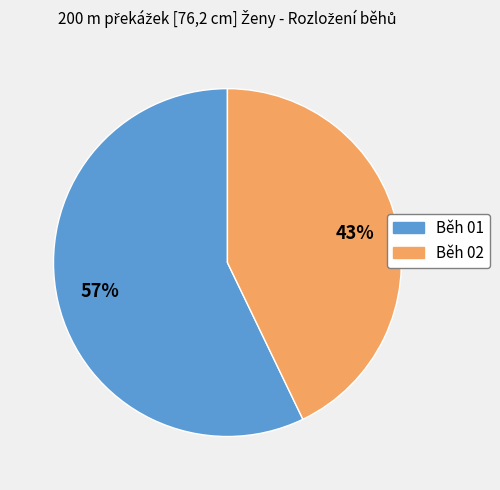

What percentage is the Běh 02 slice, to the nearest percent?

43%